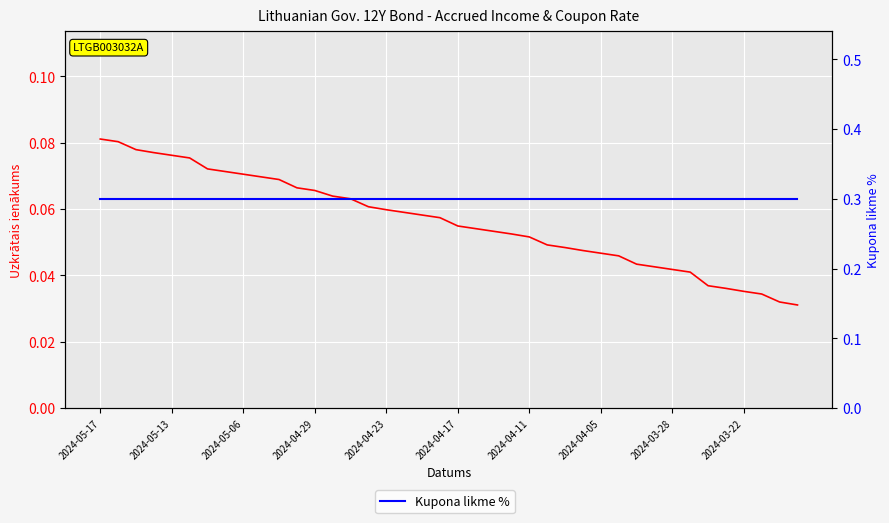

How many lines are shown in the chart?

2